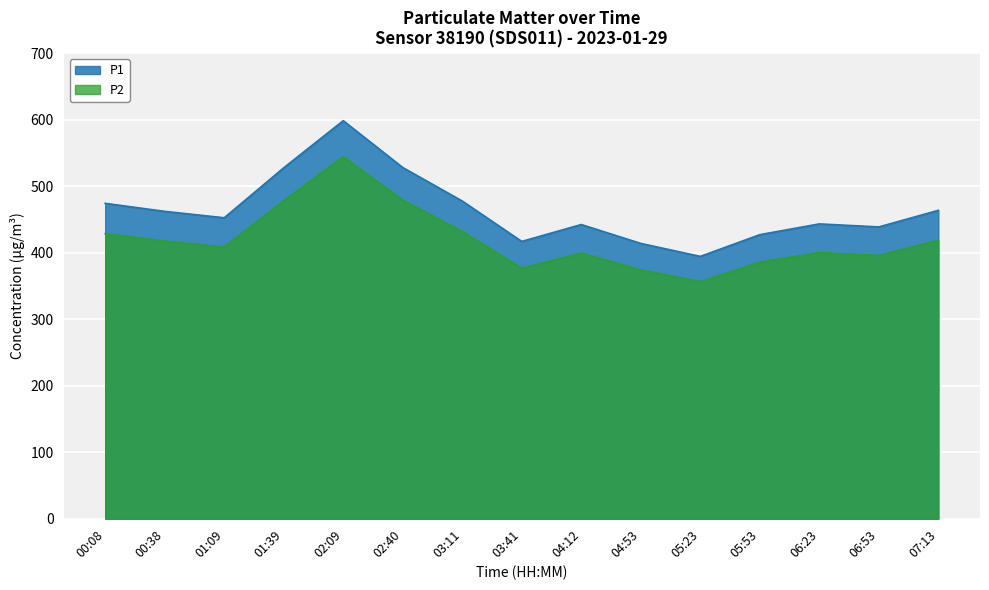

What are all the series names shown in the legend?

P1, P2